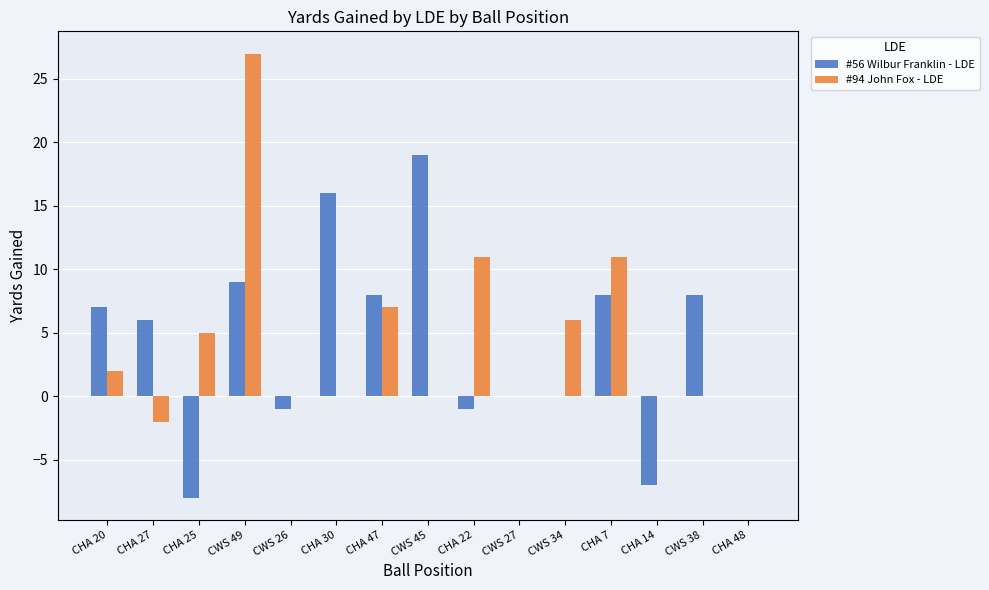

Are the bars horizontal?

No